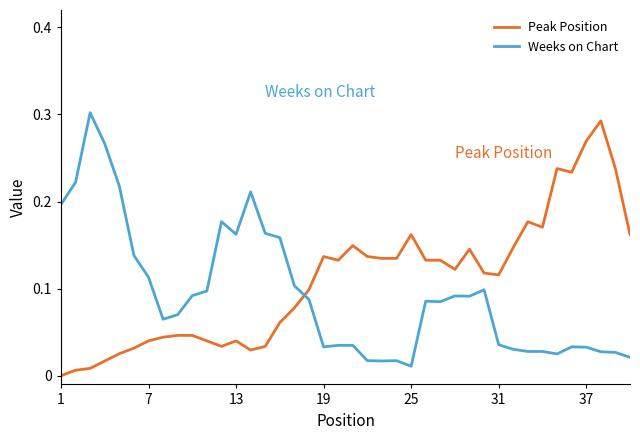

How many times do Weeks on Chart and Peak Position cross each other?

1